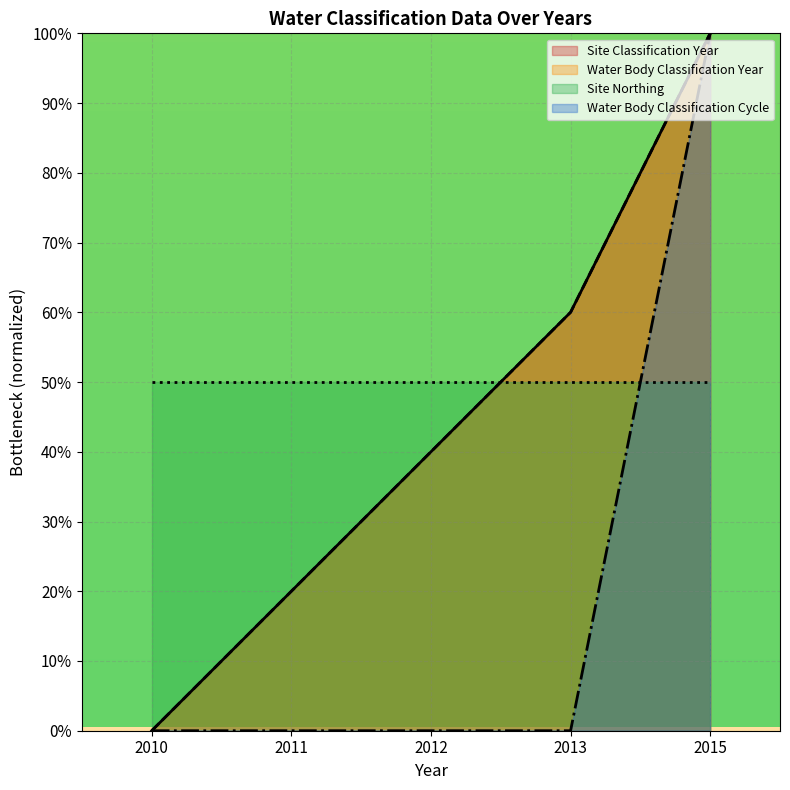

True or false: Water Body Classification Year has more than 2 points higher than both neighbors.

False